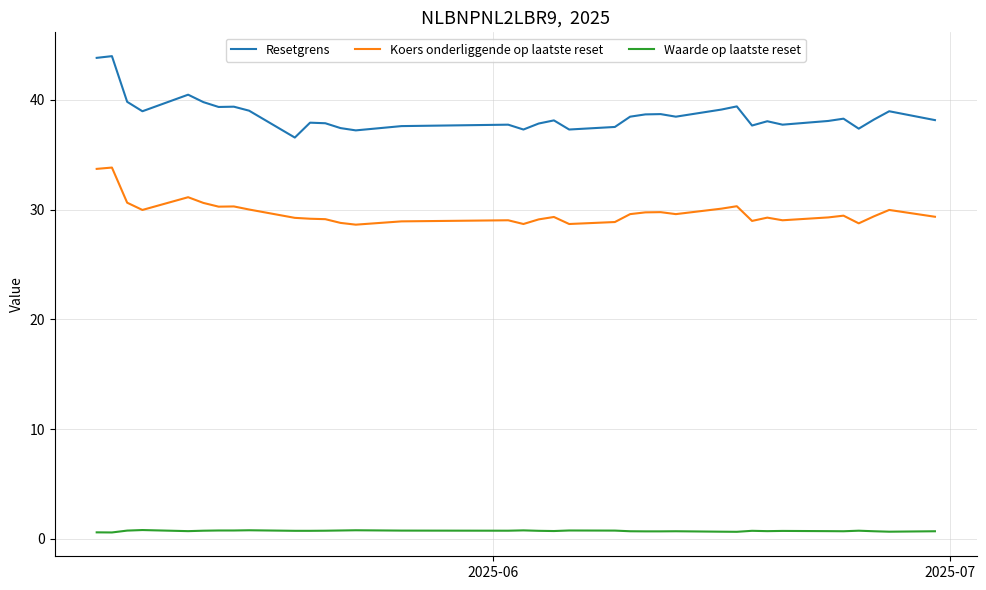

Which series has the widest spread of values?

Resetgrens